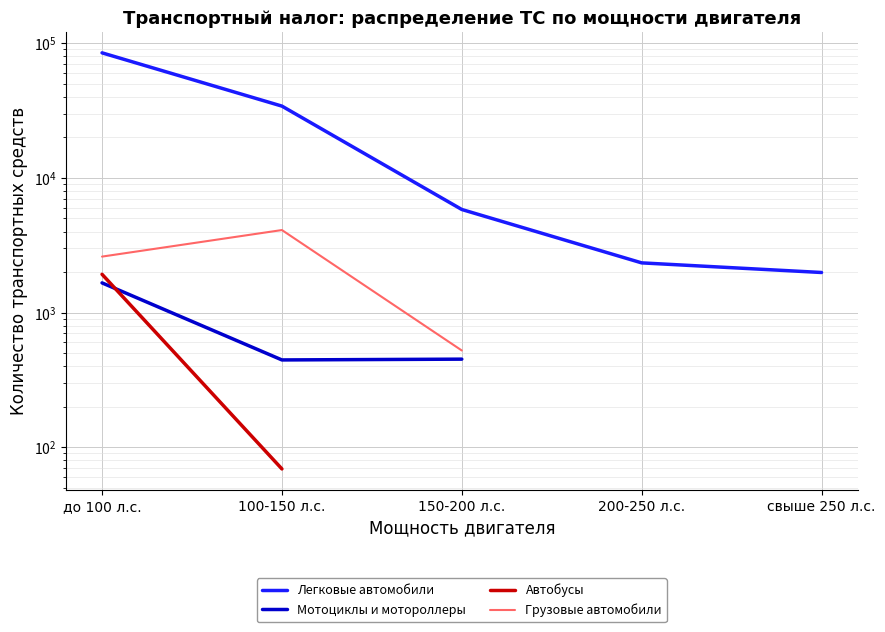

At how many categories does at least one series exceed 14726?

2